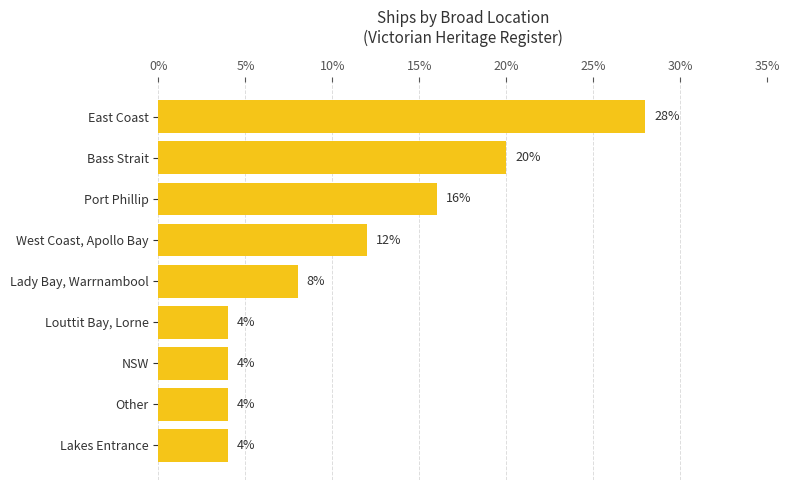

Are the bars horizontal?

Yes